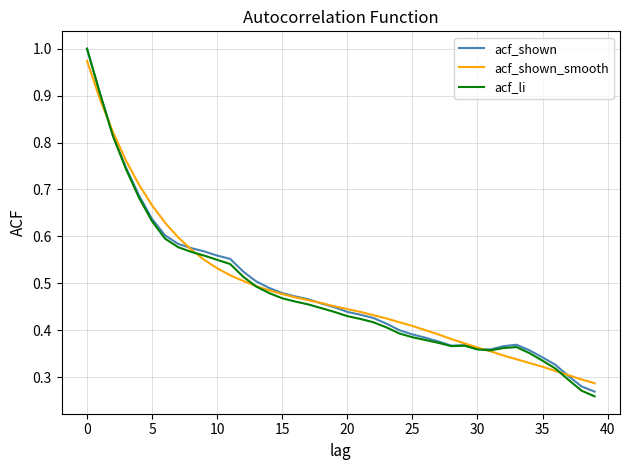

Which series has the widest spread of values?

acf_li